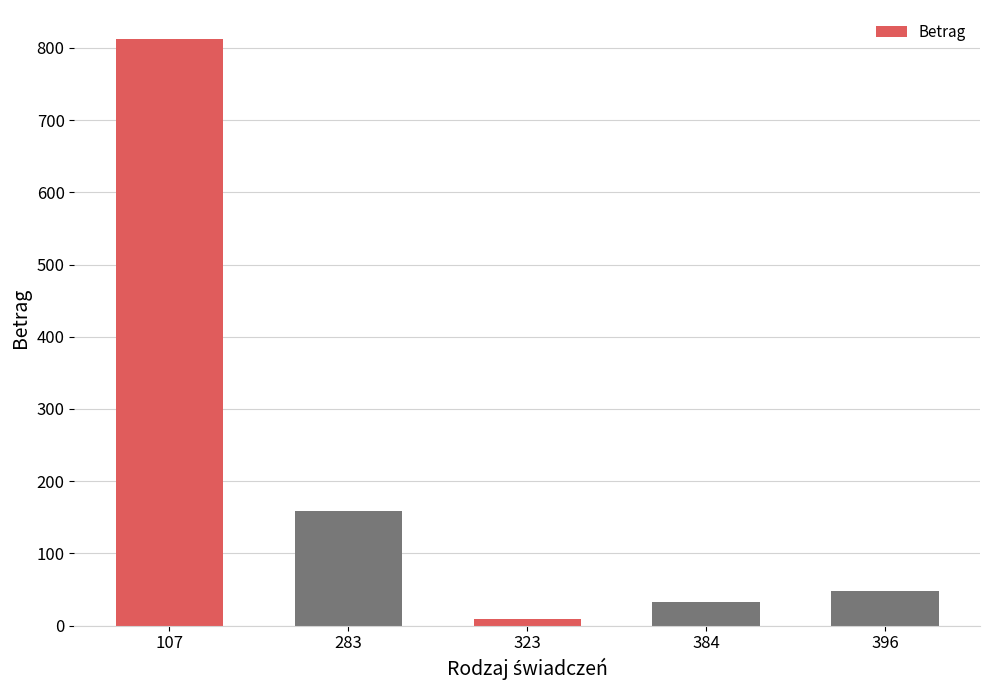

At which label does the data first exceed 47?

107